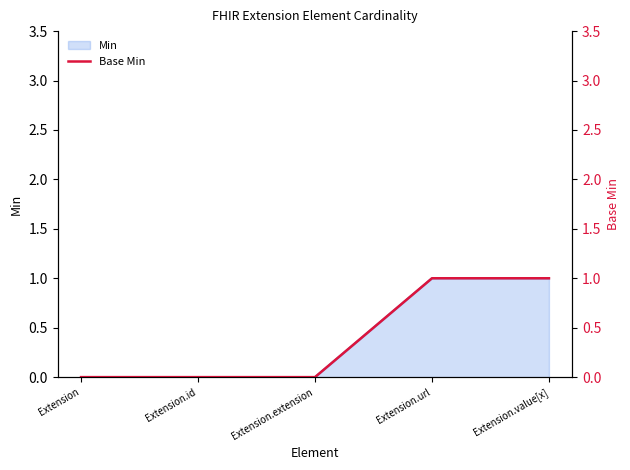

List the labels in order of value, largest first.

Extension.url, Extension.value[x], Extension, Extension.id, Extension.extension